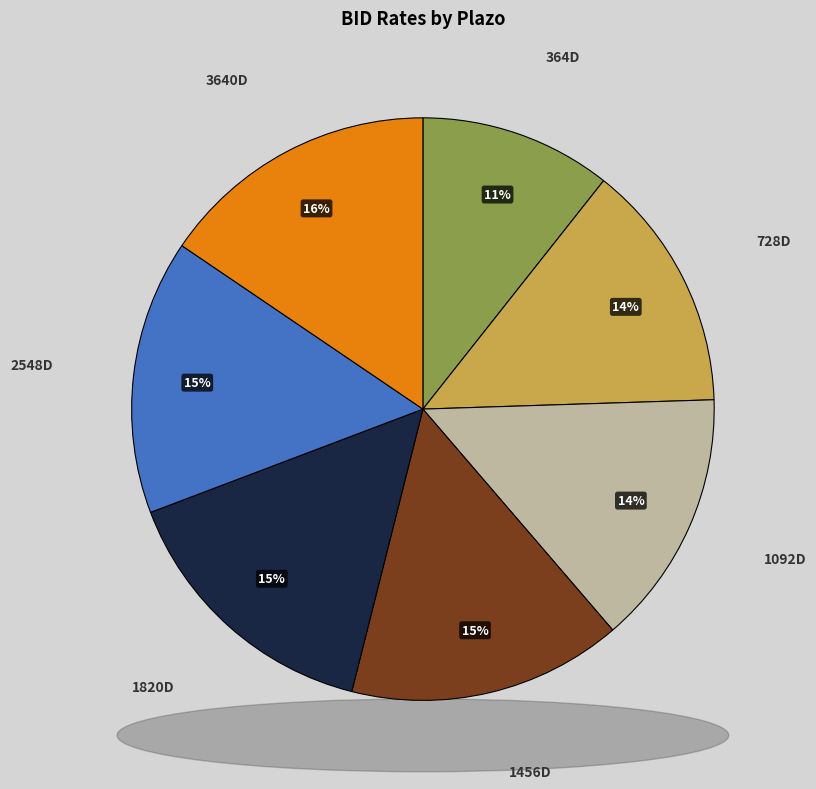

The 1456D slice represents 9% of the pie. True or false?

False